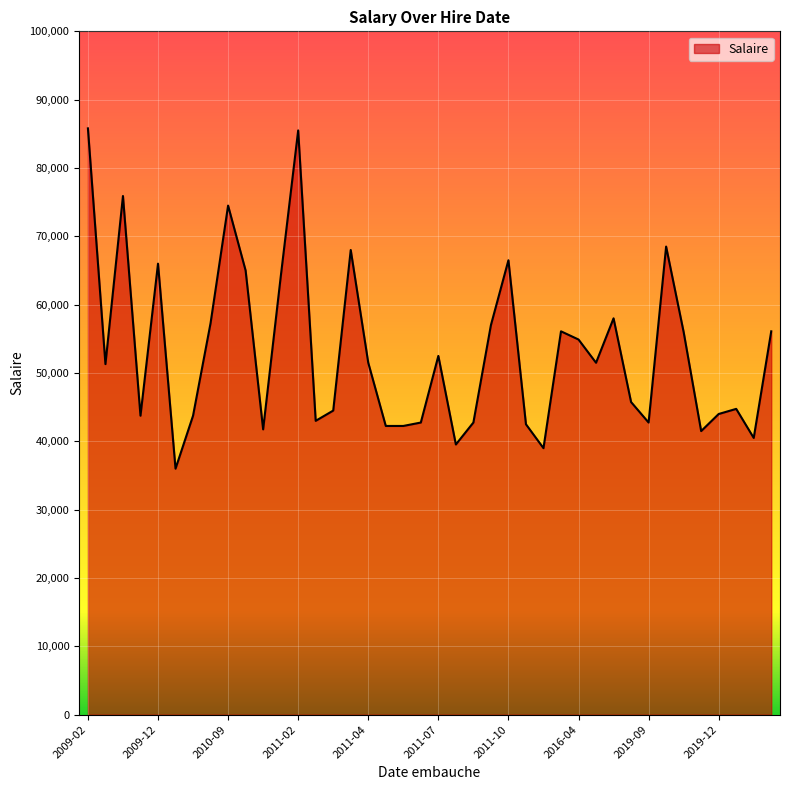

What is the greatest value displayed?

85800